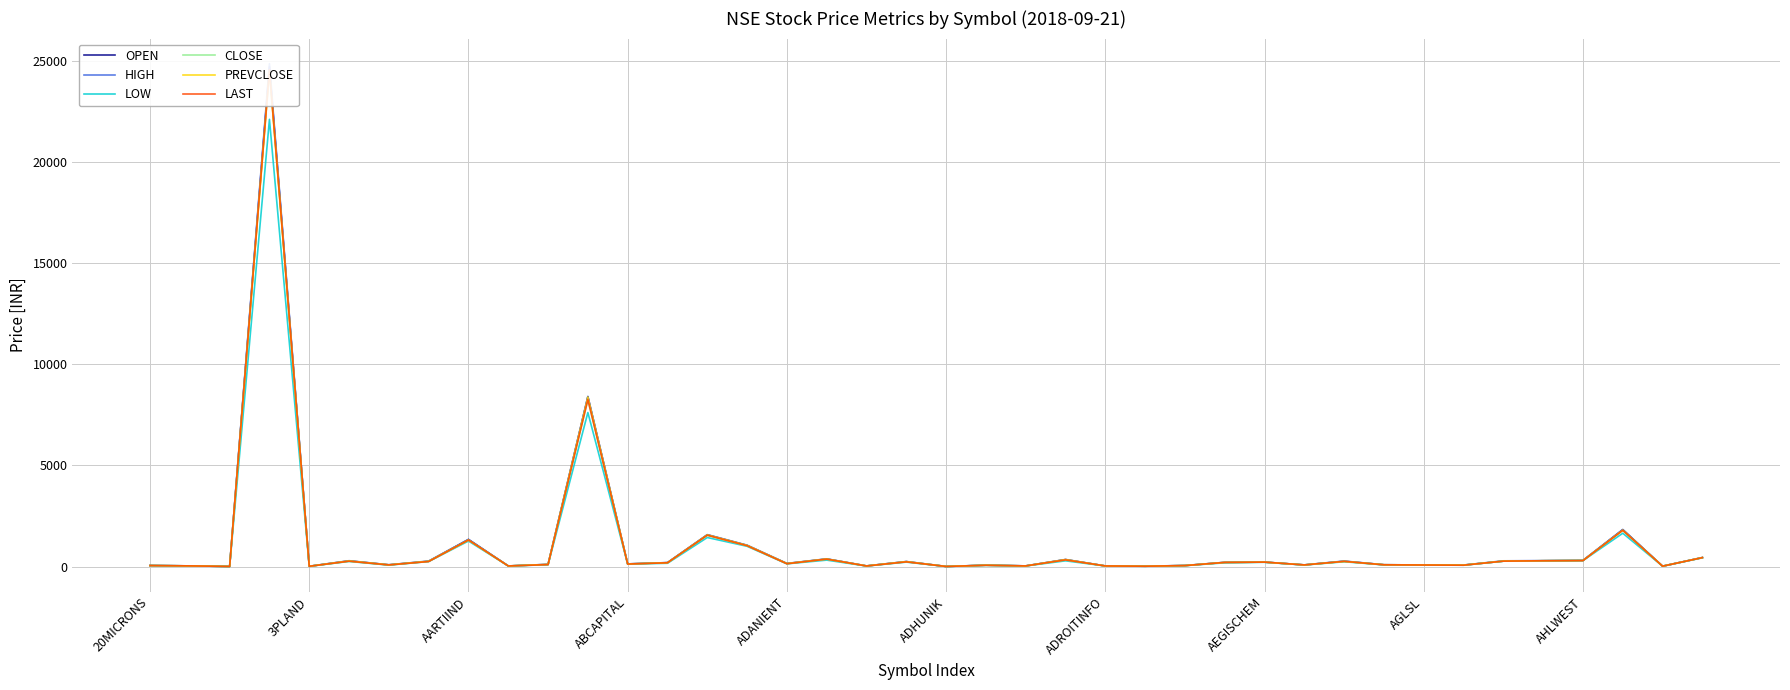

How many interior local valleys does the HIGH series have?

13